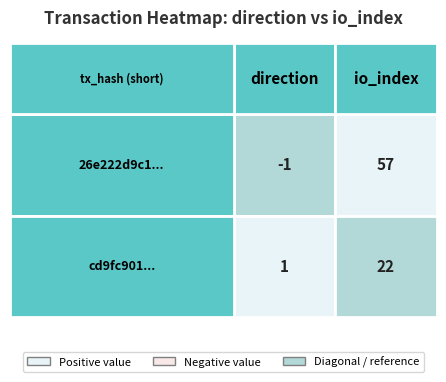

Between 0 and 1, which series saw the biggest shift?

26e222d9c1fc8f57a164813dbc9c9708122a49c